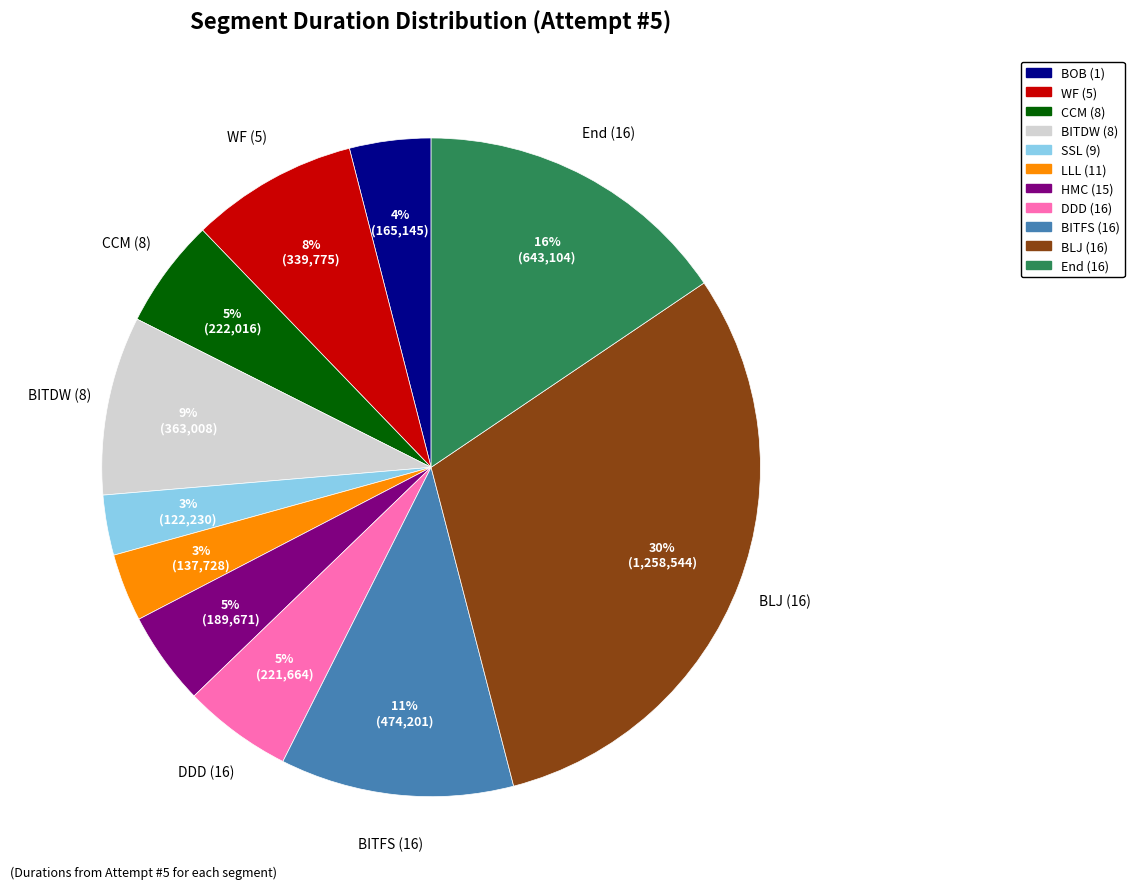

Between BOB (1) and SSL (9), which is larger?

BOB (1)